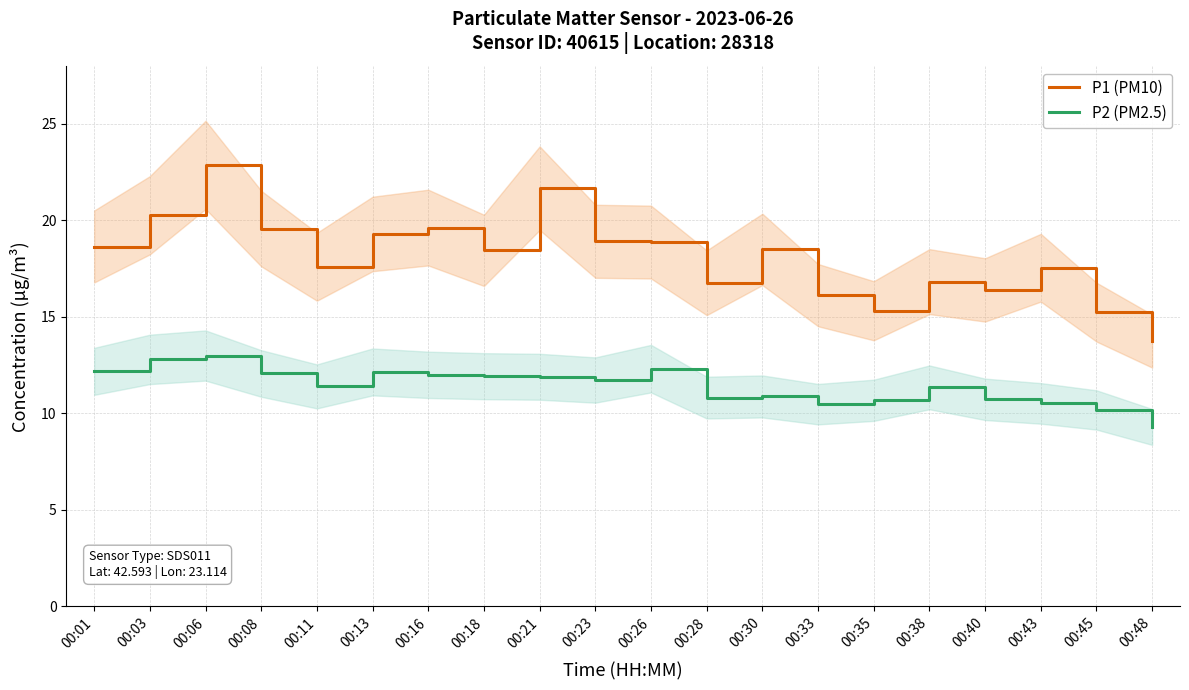

Count the number of data series in this chart.

2